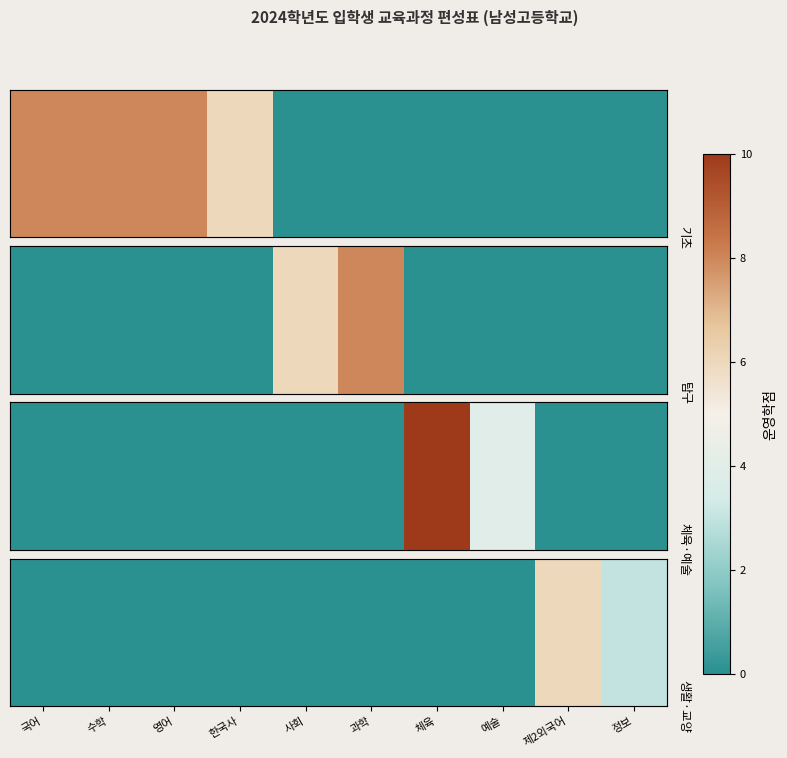

Between 한국사 and 수학, which is larger?

한국사